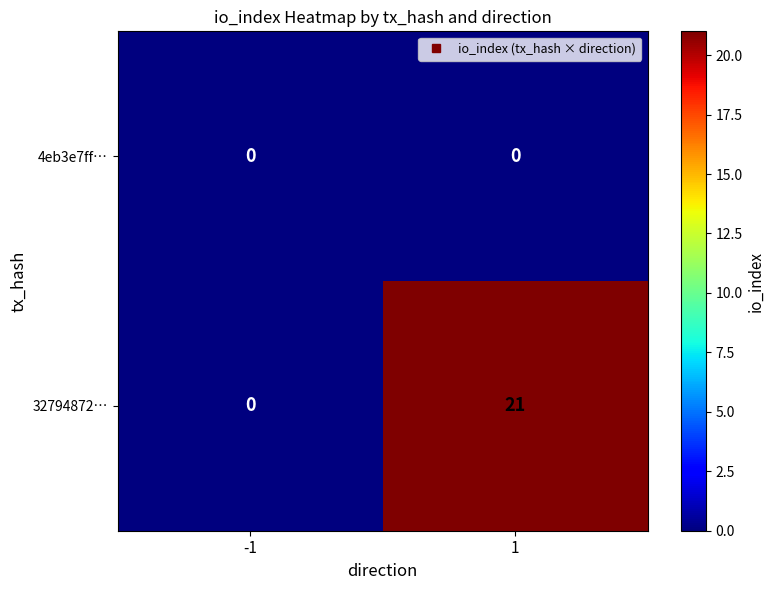

What is the sum of all 32794872… values?

21